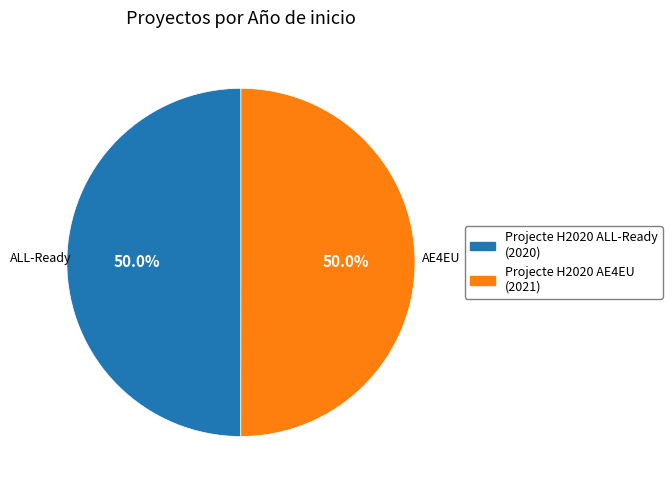

The Projecte H2020 AE4EU slice represents 50% of the pie. True or false?

True